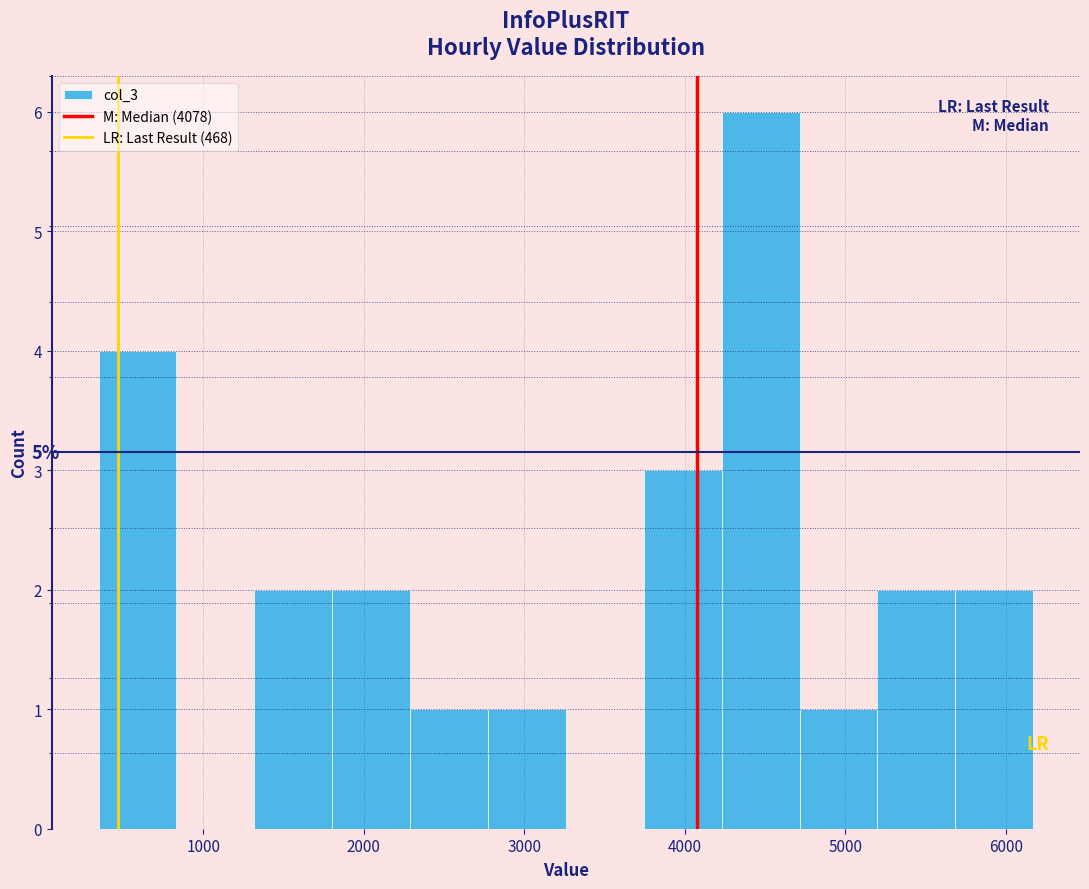

Which range on the x-axis has the tallest bar?

4200 to 4700